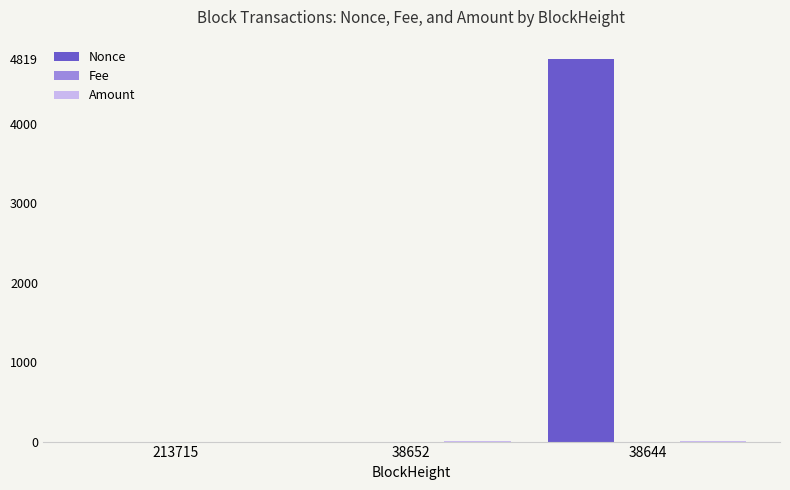

The Nonce series shows 0.0 at 38652. True or false?

True